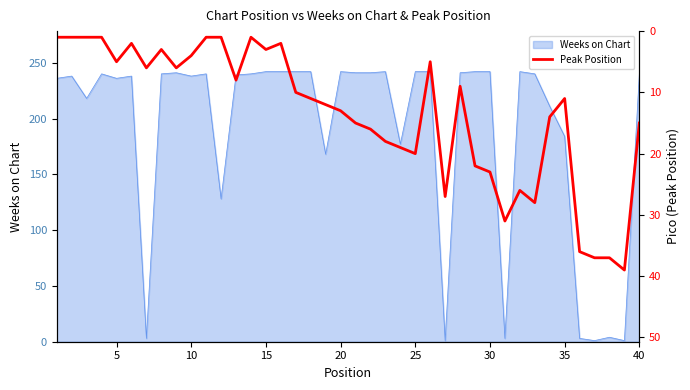

How many points are lower than both their immediate neighbors (excluding endpoints)?

8